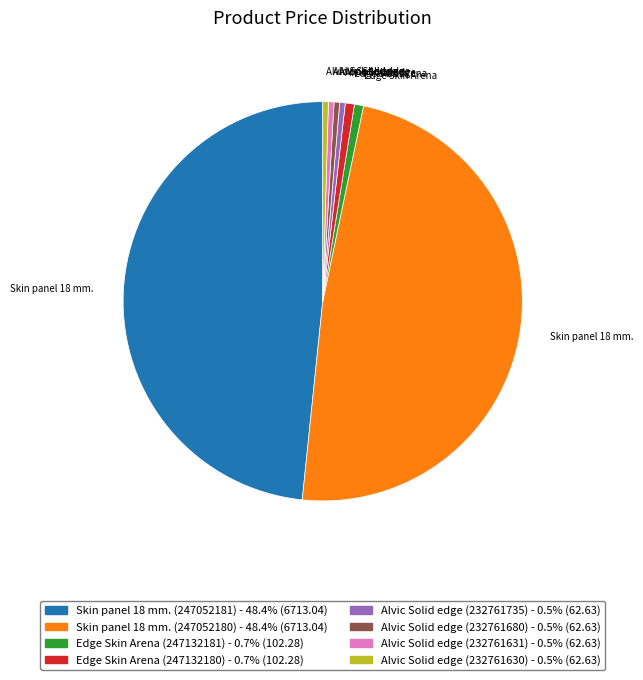

Count the number of slices in the pie.

8